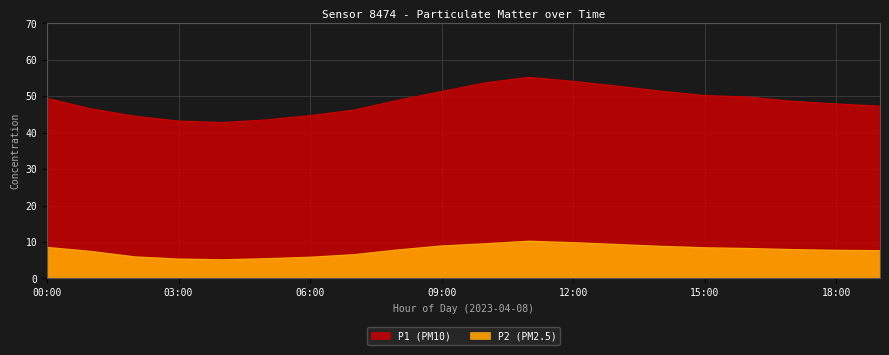

Read the P2 value at 07:00.

6.5